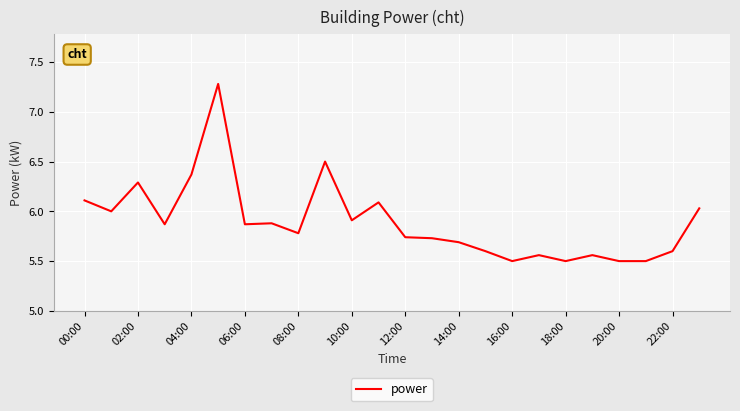

What is the difference between the maximum and minimum values?

1.8